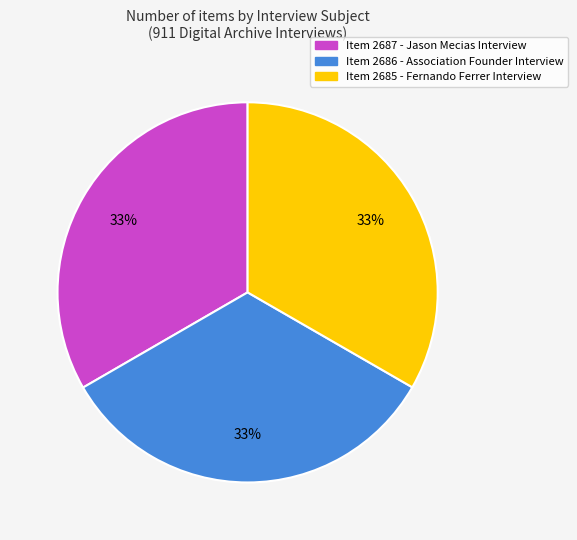

Count the number of slices in the pie.

3